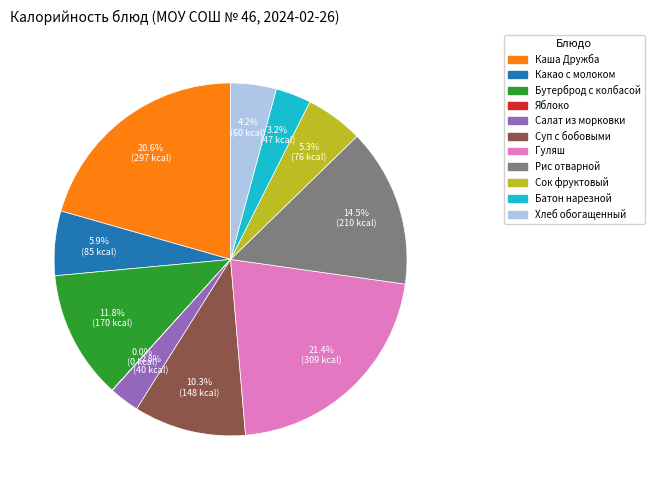

Approximately how many times larger is the value at Суп с бобовыми compared to Рис отварной?

0.7